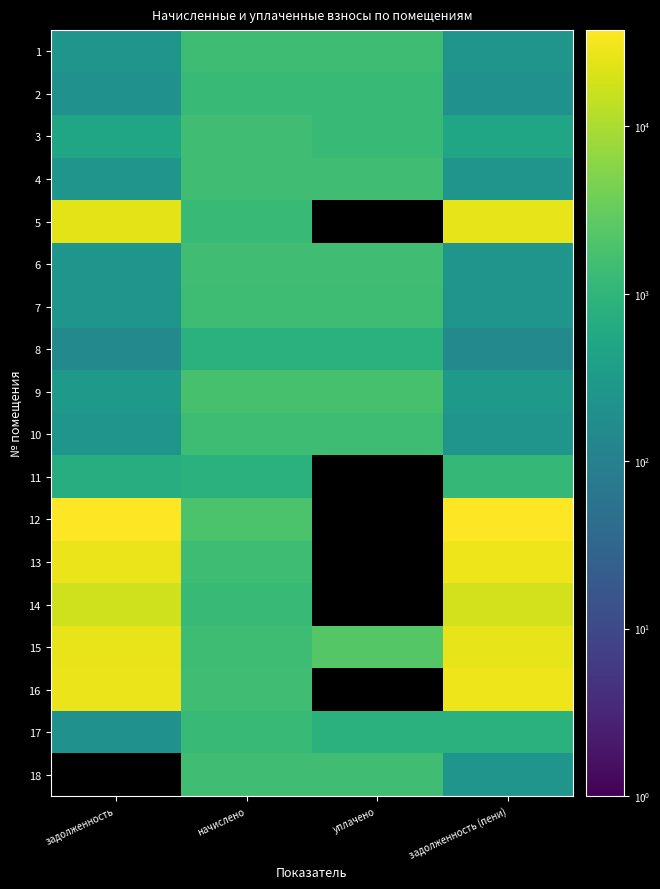

List the labels in order of 7 value, smallest first.

задолженность, задолженность (пени), уплачено, начислено